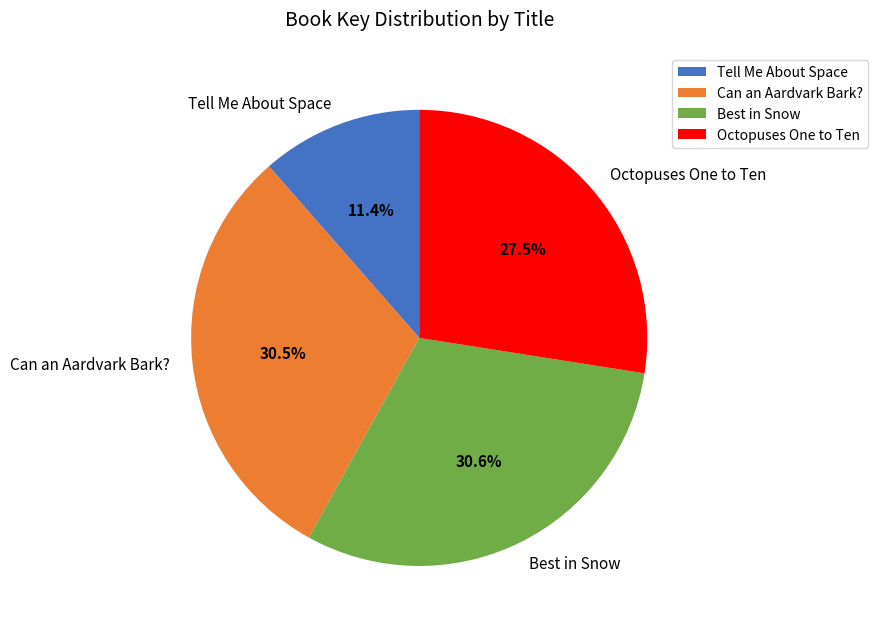

How many slices are in this pie chart?

4